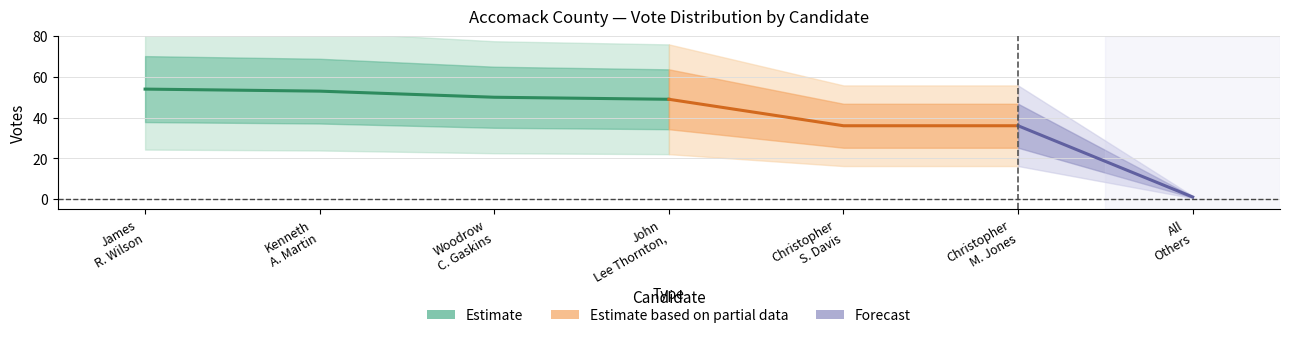

Is it true that the value at 6 is 0?

False